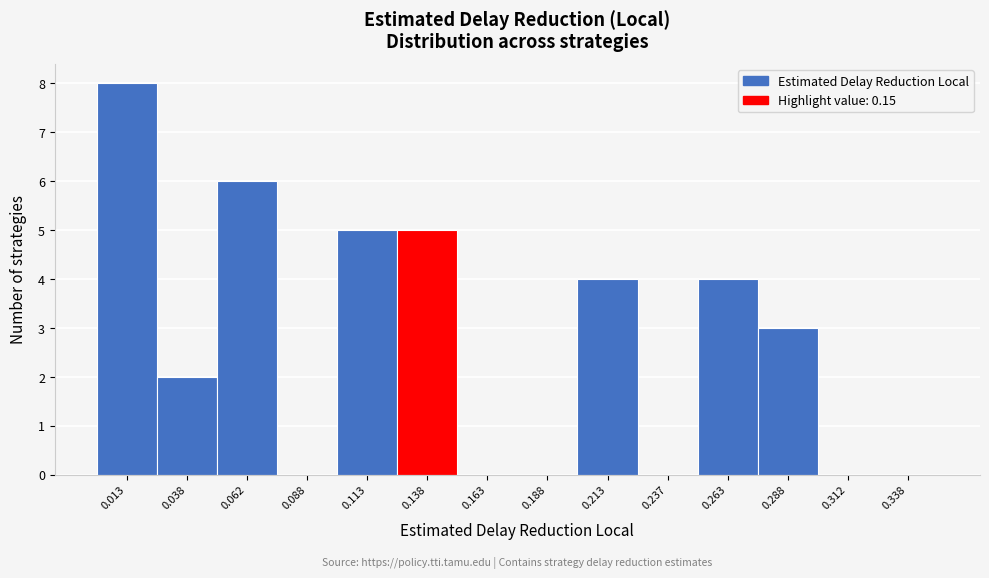

Reading left to right, transcribe this chart: for each bar, give the range it covers on the x-axis and its height. The values are not printed on the chart, so give them approximately, as read against the axis.

0.000 to 0.025: 8
0.025 to 0.050: 2
0.050 to 0.075: 6
0.075 to 0.100: 0
0.100 to 0.125: 5
0.125 to 0.150: 5
0.150 to 0.175: 0
0.175 to 0.200: 0
0.200 to 0.225: 4
0.225 to 0.250: 0
0.250 to 0.275: 4
0.275 to 0.300: 3
0.300 to 0.325: 0
0.325 to 0.350: 0